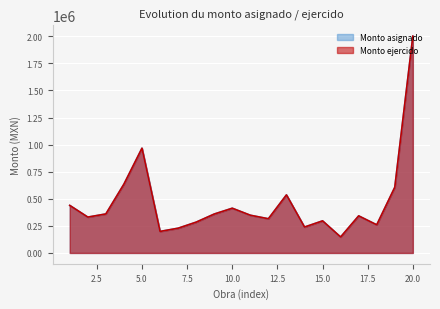

Read the Monto asignado value at 12.

315637.6